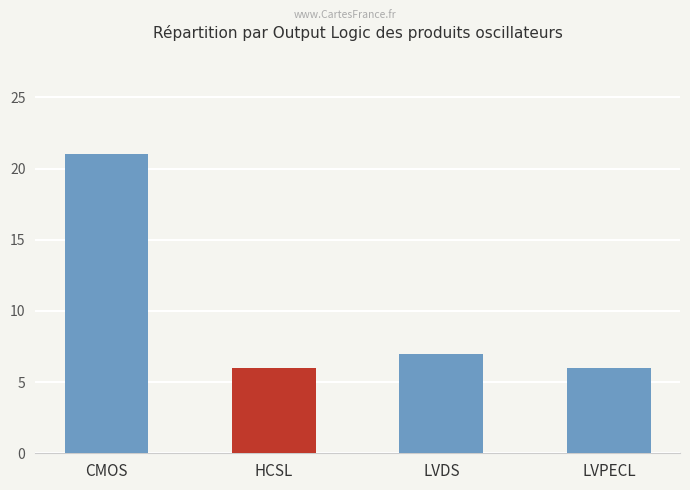

What is the ratio of the value at CMOS to the value at LVDS?

3.0